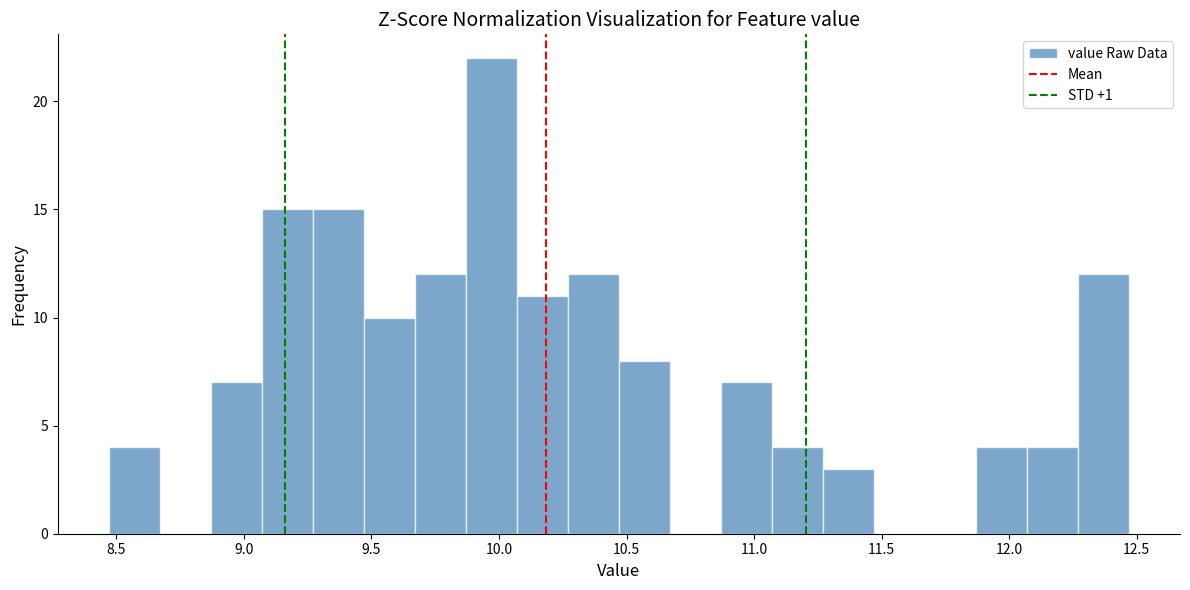

Reading left to right, list every bar in this chart as the range it spans on the x-axis followed by its height. Neither the bar edges nor the heights are printed on the chart, so give them approximately, as read against the axes.

8.47 to 8.67: 4
8.67 to 8.87: 0
8.87 to 9.07: 7
9.07 to 9.27: 15
9.27 to 9.47: 15
9.47 to 9.67: 10
9.67 to 9.87: 12
9.87 to 10.07: 22
10.07 to 10.27: 11
10.27 to 10.47: 12
10.47 to 10.67: 8
10.67 to 10.87: 0
10.87 to 11.07: 7
11.07 to 11.27: 4
11.27 to 11.47: 3
11.47 to 11.67: 0
11.67 to 11.87: 0
11.87 to 12.07: 4
12.07 to 12.27: 4
12.27 to 12.47: 12